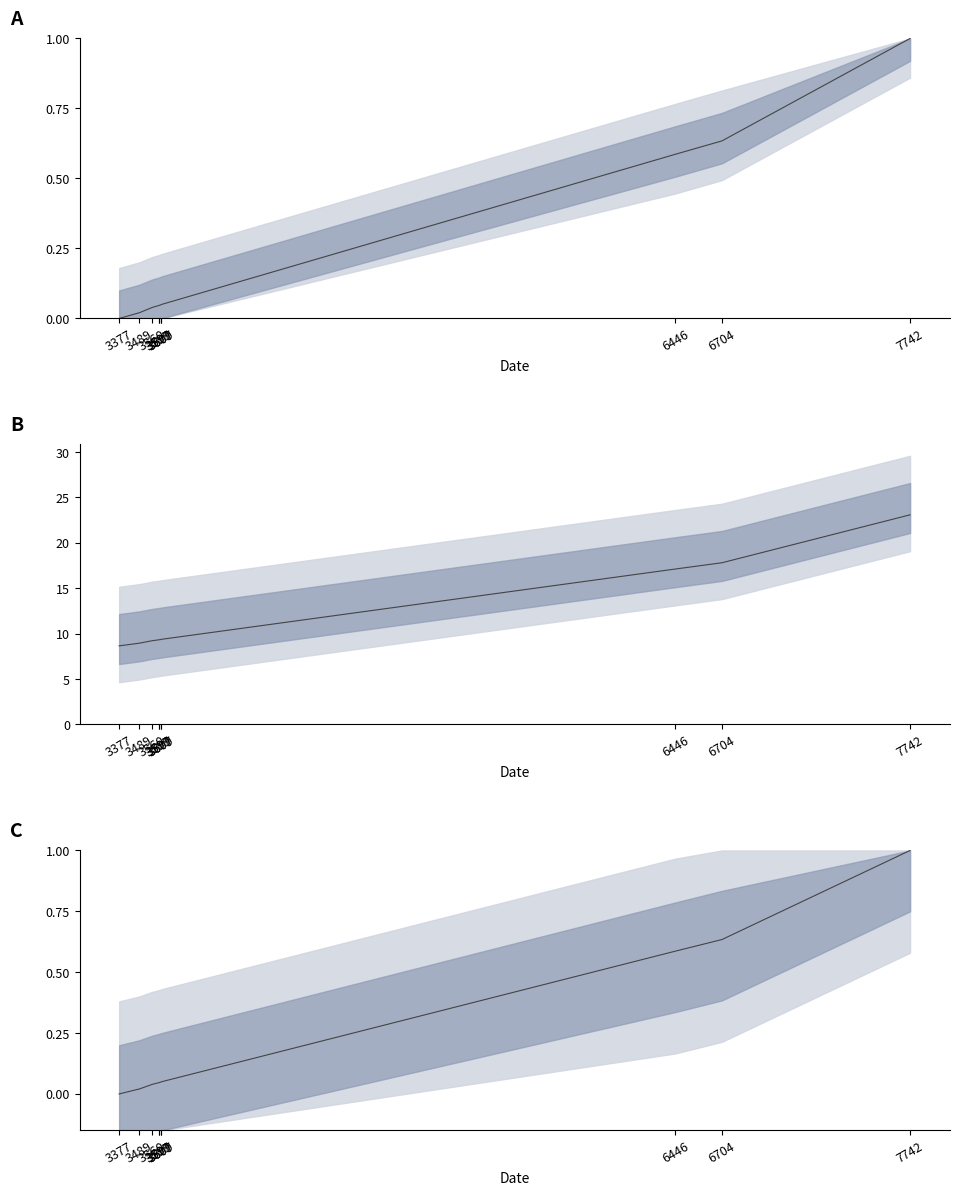

Rank the categories by id (thousands) value from highest to lowest.

7742, 6704, 6446, 3609, 3607, 3599, 3597, 3560, 3489, 3377